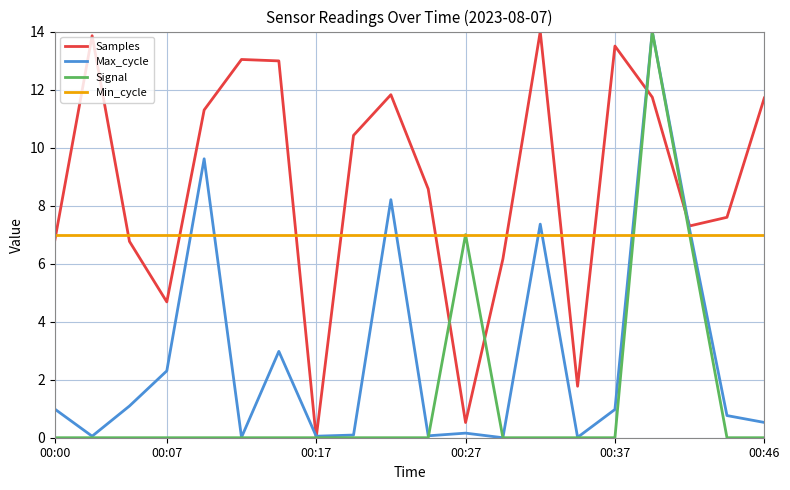

Which series has the largest total across all categories?

Samples